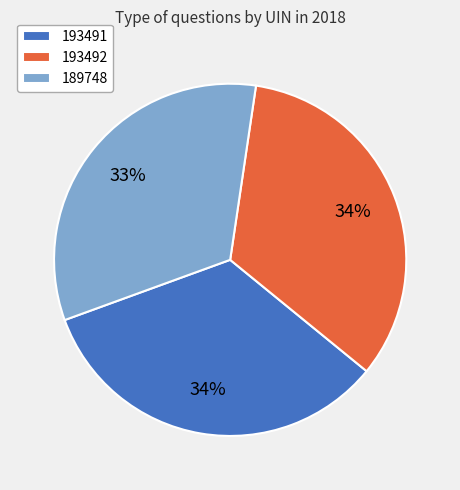

To the nearest percent, what portion does 193492 represent?

34%